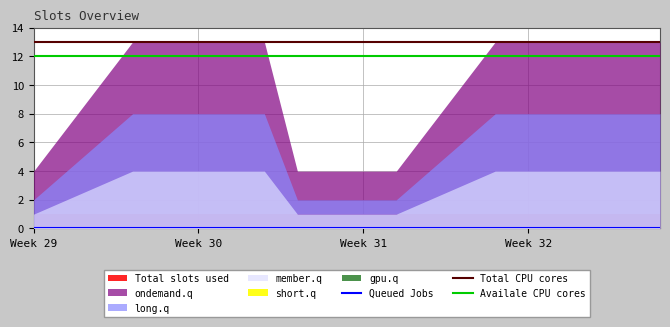

True or false: Availale CPU cores has a value of 17 at Week 30.

False